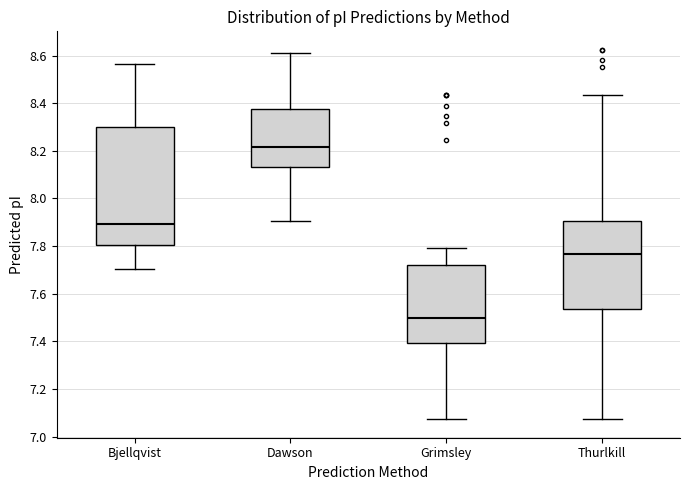

Which box has the lowest median line?

Grimsley